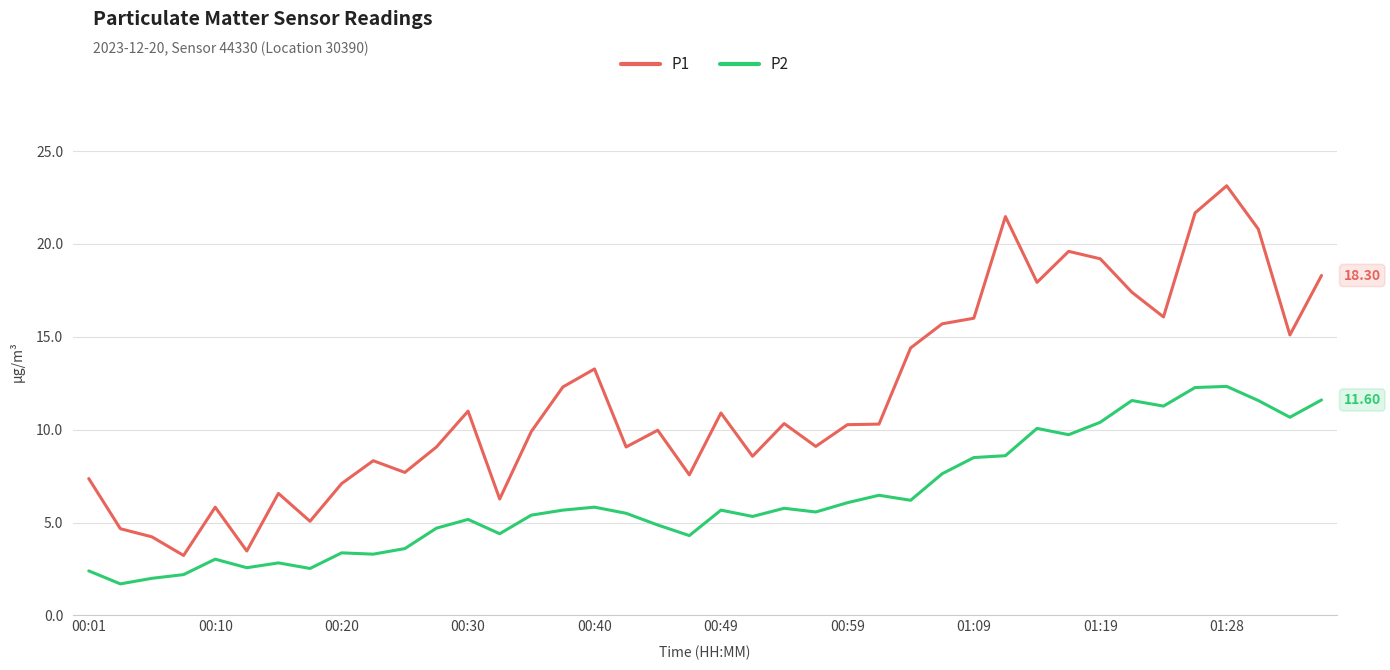

Which series has the widest spread of values?

P1